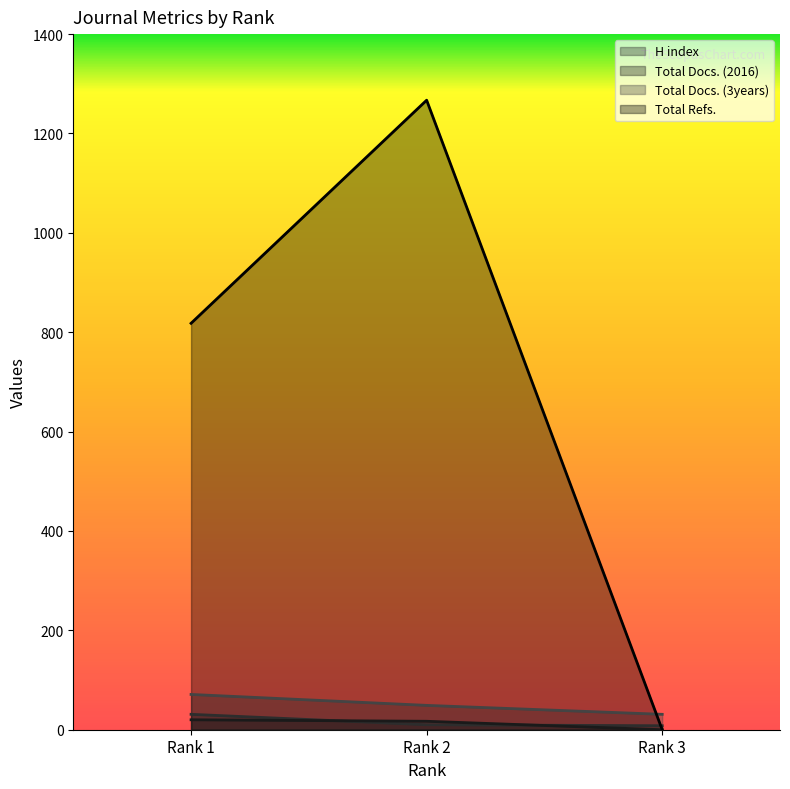

At which category is the sum across all series the highest?

Rank 2